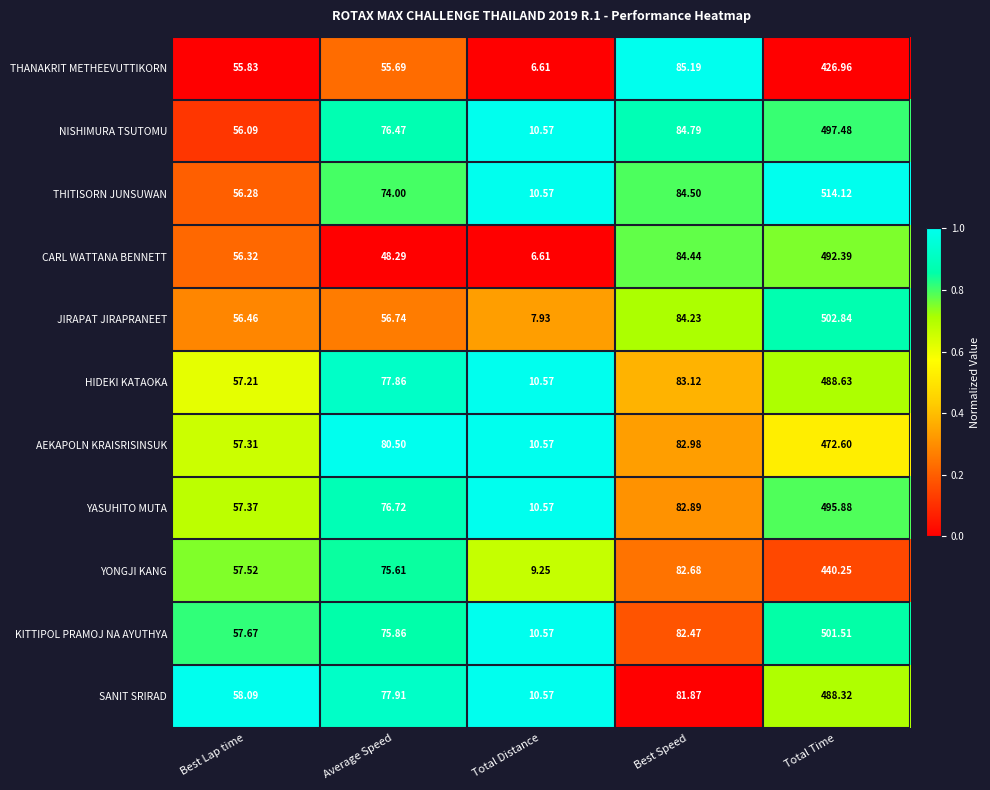

Count the number of categories in the chart.

5